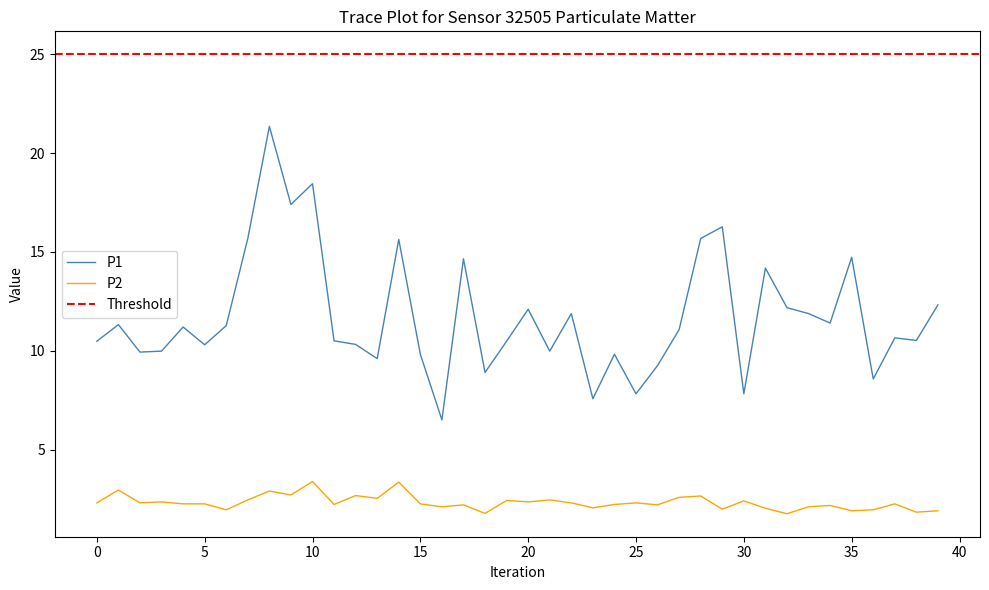

Between 19 and 34, which series saw the biggest shift?

P1